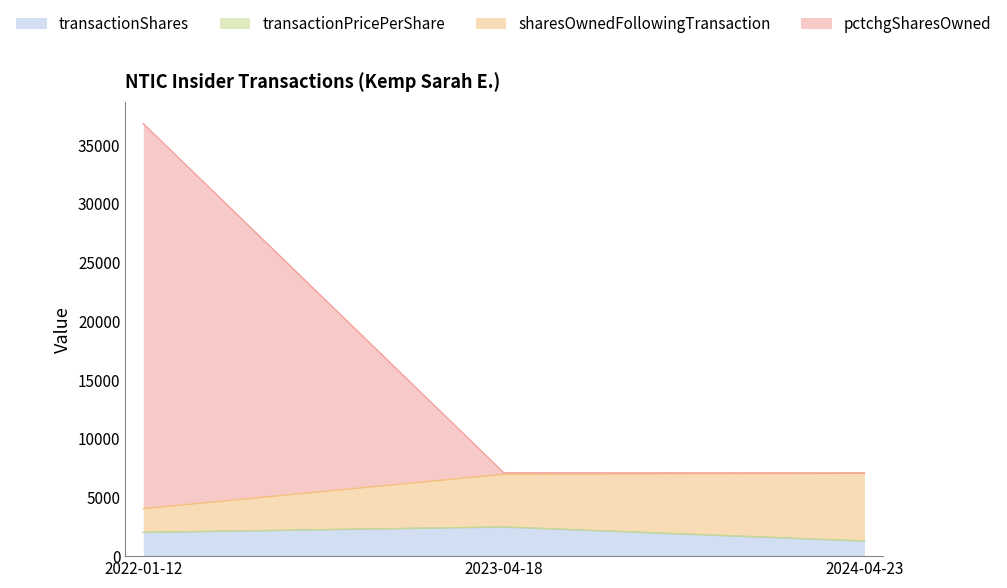

Which label corresponds to the largest value in the chart?

2022-01-12